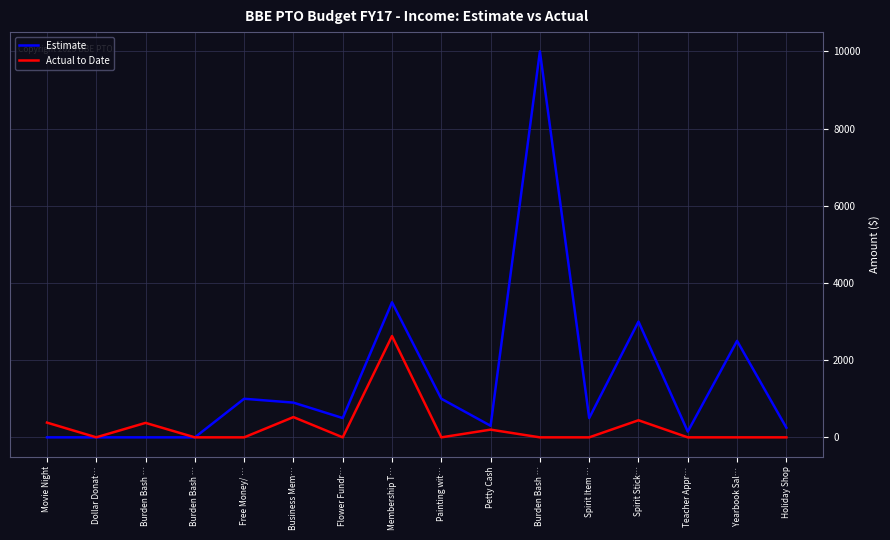

What is the label of the 7th point from the left?

Flower Fundr…